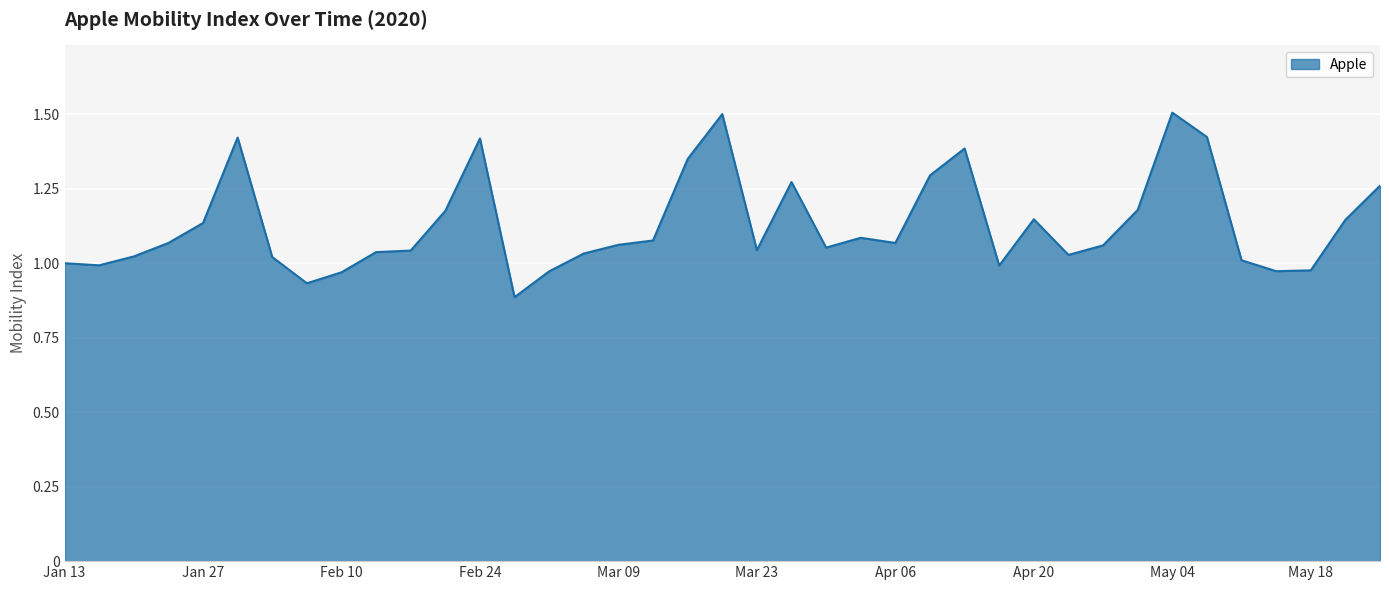

What is the difference between the maximum and minimum values?

0.6